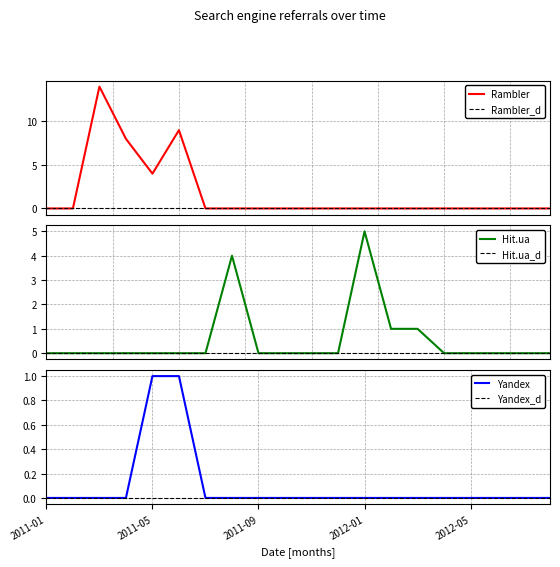

Which category has the lowest value in the Yandex series?

2011-01